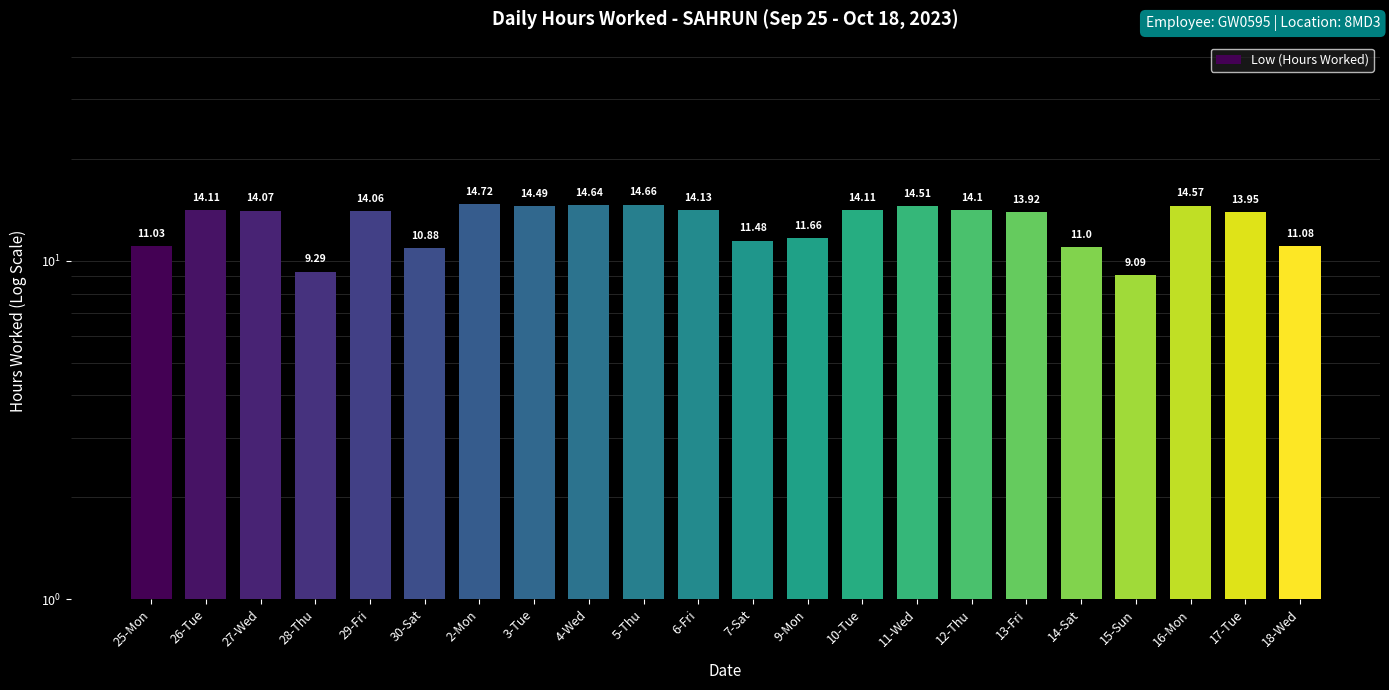

The chart shows a value of 5.7 at 11-Wed. True or false?

False